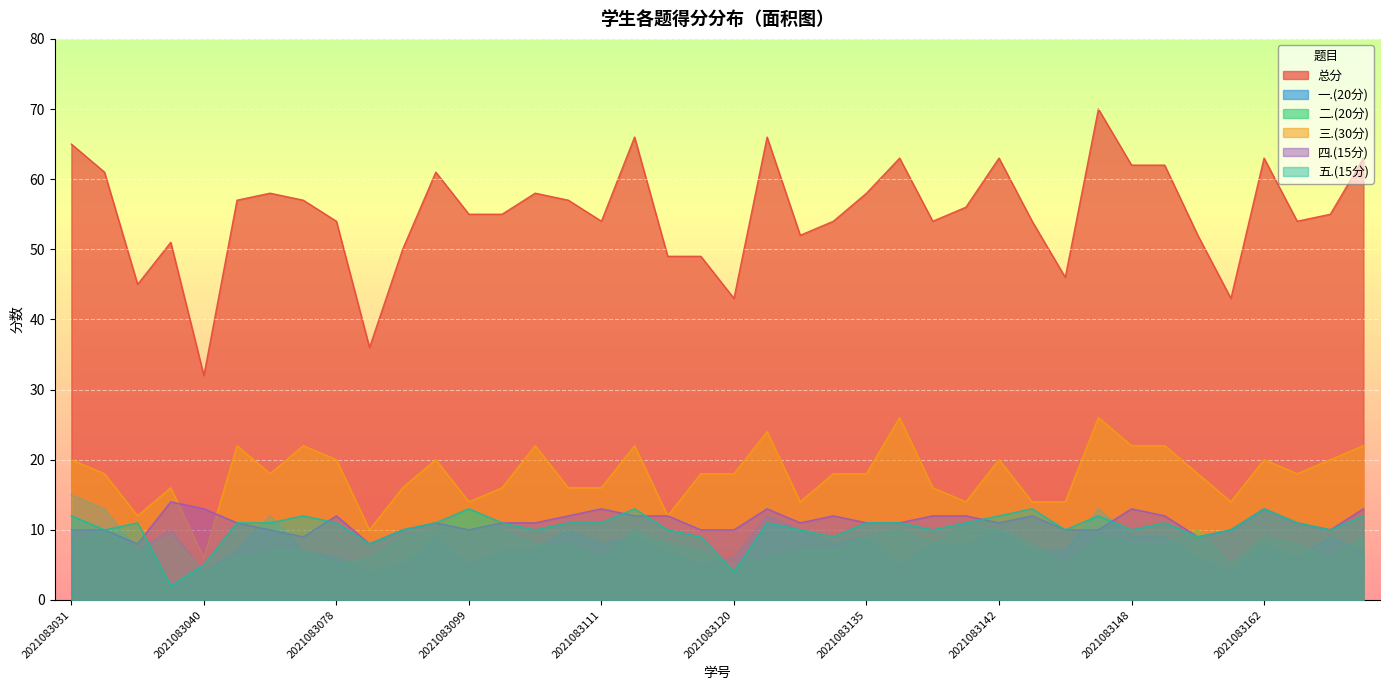

At how many categories does at least one series exceed 21?

40